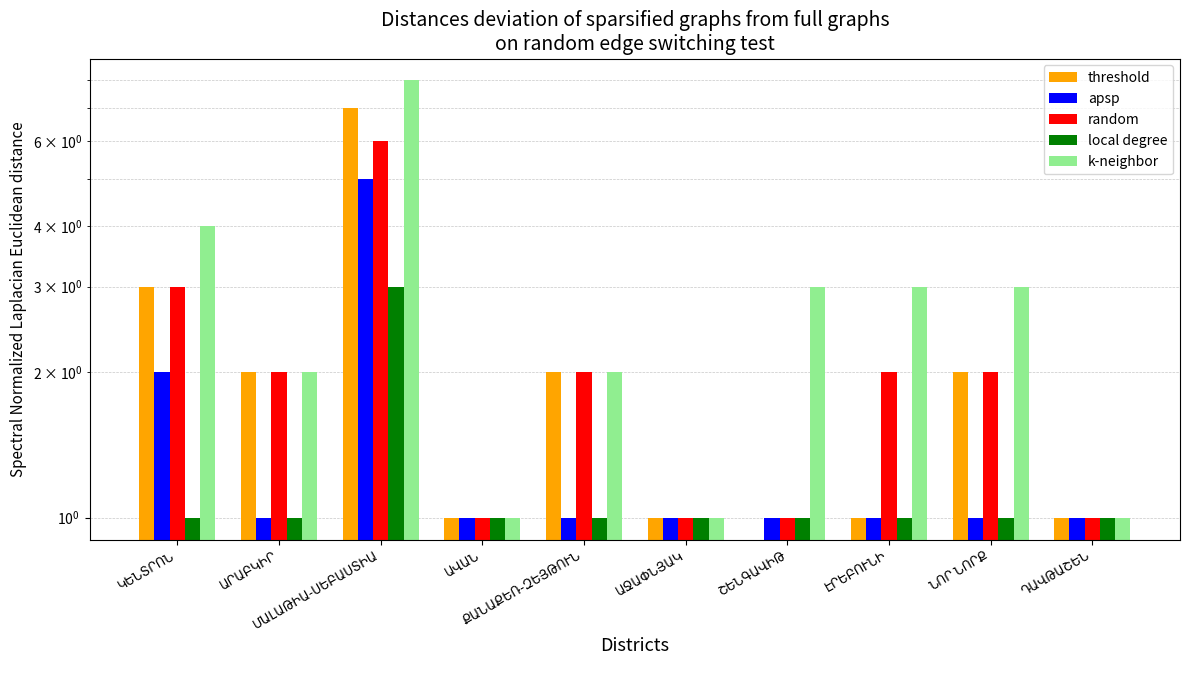

Is it true that apsp equals 1 at ՆՈՐ ՆՈՐՔ?

False